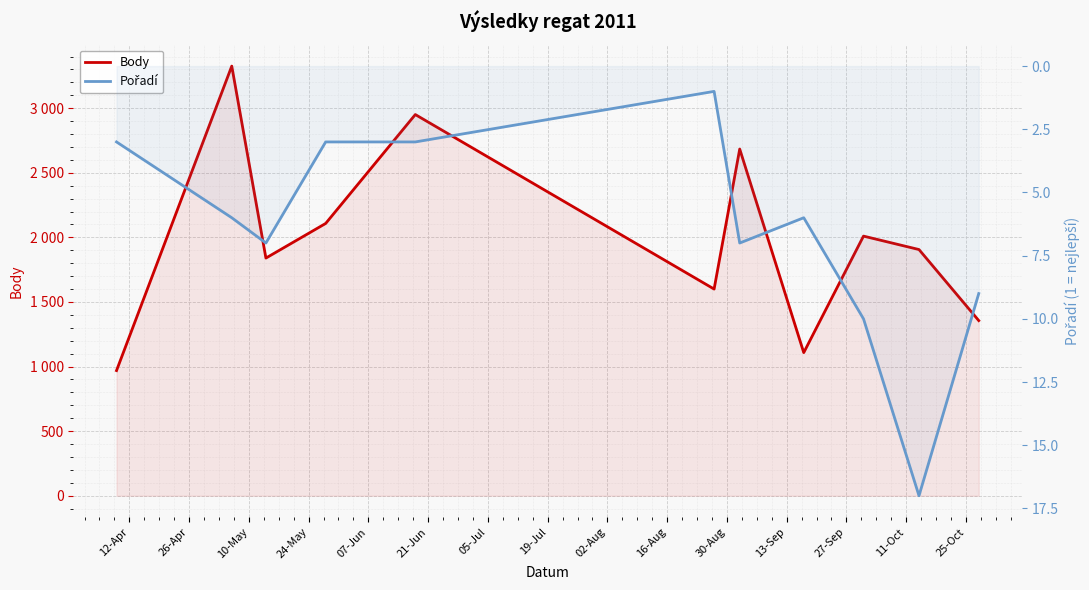

What is the sum of the Body values at 05-Jul and 24-May?

4792